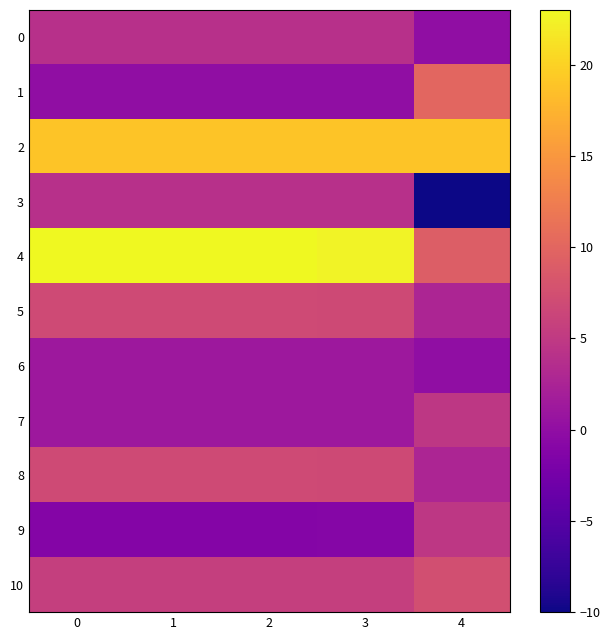

Reading left to right, extract all data points from this chart.

0: 0=4.0	1=4.0	2=4.0	3=4.0	4=0.0
1: 0=0.0	1=0.0	2=0.0	3=0.0	4=10.0
2: 0=19.0	1=19.0	2=19.0	3=19.0	4=19.0
3: 0=4.0	1=4.0	2=4.0	3=4.0	4=-10.0
4: 0=23.0	1=23.0	2=23.0	3=22.6	4=9.2
5: 0=6.9	1=6.9	2=6.9	3=6.8	4=2.8
6: 0=1.2	1=1.2	2=1.2	3=1.2	4=0.0
7: 0=1.2	1=1.2	2=1.2	3=1.2	4=4.8
8: 0=6.9	1=6.9	2=6.9	3=6.8	4=2.8
9: 0=-1.2	1=-1.2	2=-1.2	3=-1.1	4=4.7
10: 0=5.7	1=5.7	2=5.7	3=5.7	4=7.5